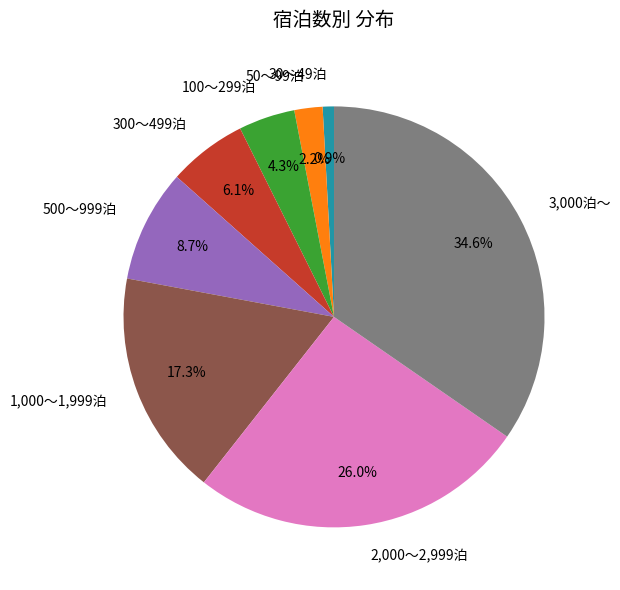

Count the number of slices in the pie.

8